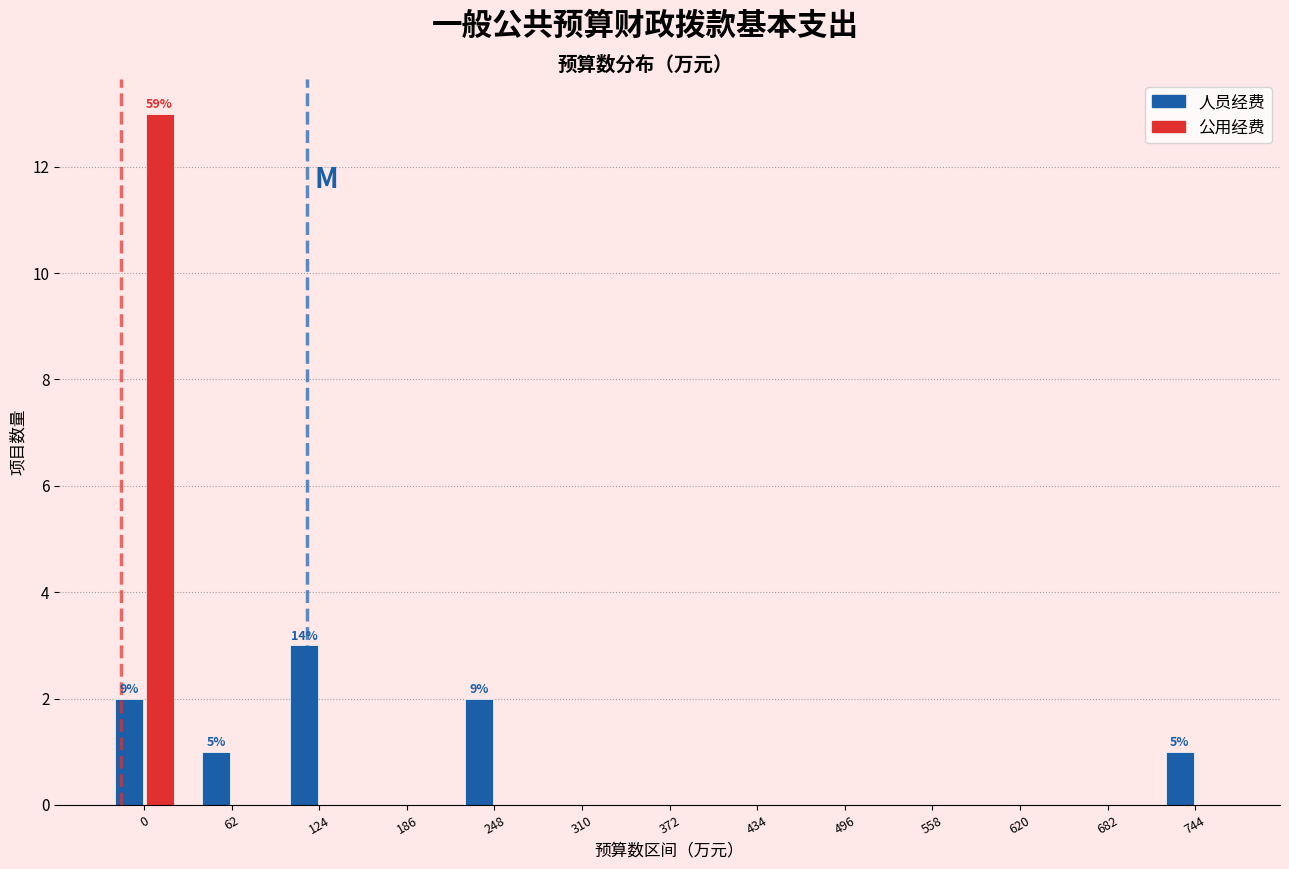

Reading left to right, extract all data points from this chart.

人员经费: 0=2	62=1	124=3	186=0	248=2	310=0	372=0	434=0	496=0	558=0	620=0	682=0	744=1
公用经费: 0=13	62=0	124=0	186=0	248=0	310=0	372=0	434=0	496=0	558=0	620=0	682=0	744=0